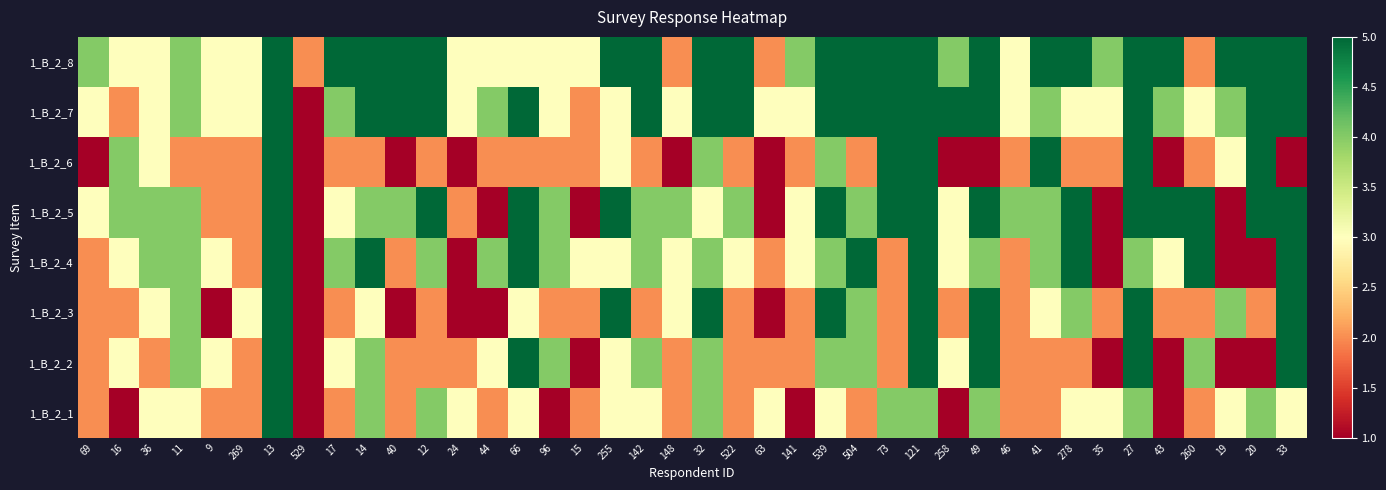

Rank the series by their maximum value, from lowest to highest.

1_B_2_1, 1_B_2_2, 1_B_2_3, 1_B_2_4, 1_B_2_5, 1_B_2_6, 1_B_2_7, 1_B_2_8